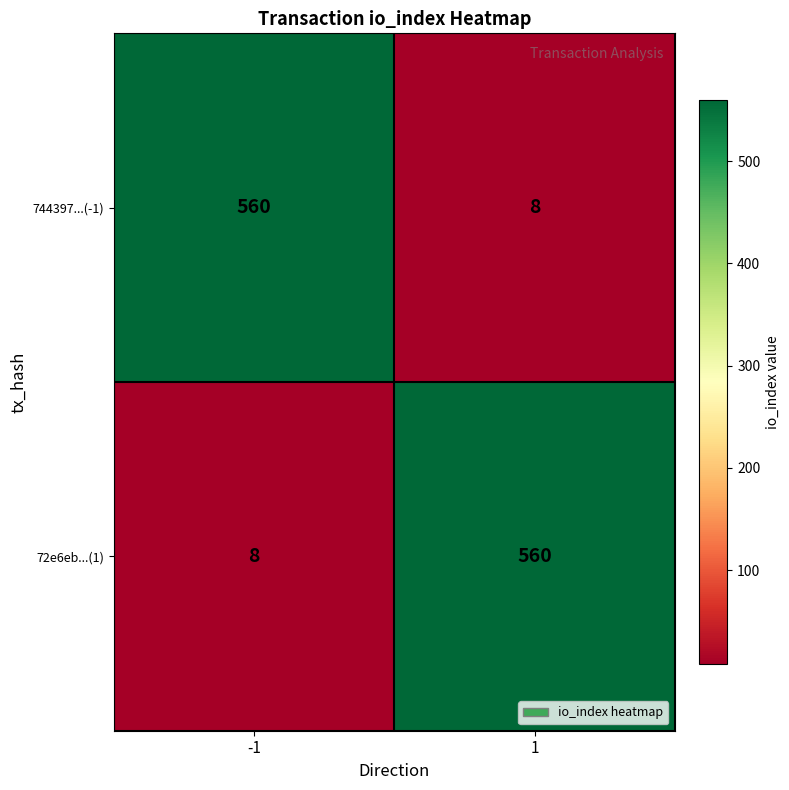

Reading left to right, list all the values displayed in this chart.

744397...(-1): 560	8
72e6eb...(1): 8	560